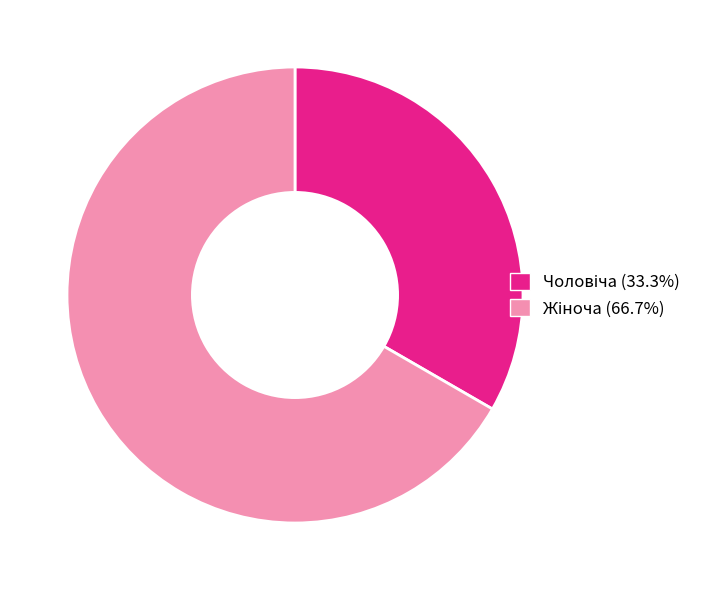

Is there a majority slice in this chart?

Yes